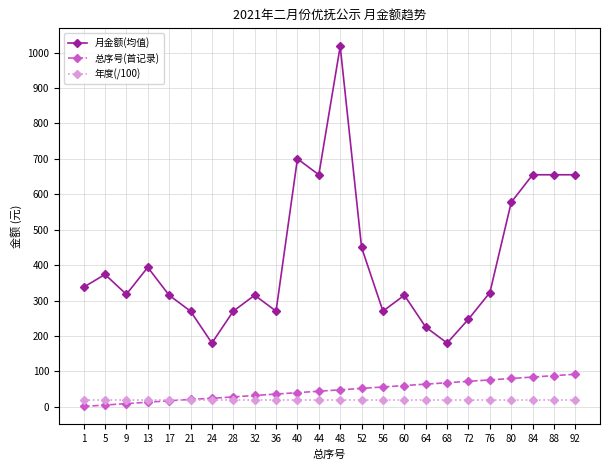

True or false: 总序号(首记录) and 年度(/100) cross at least once.

True